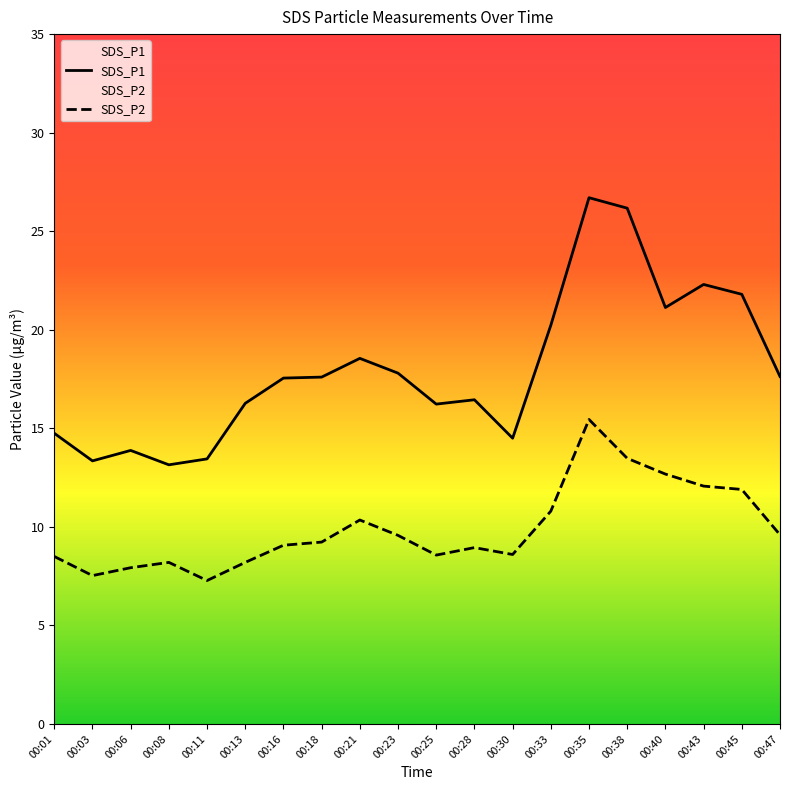

What is the sum of the SDS_P1 values at 00:23 and 00:18?

35.4